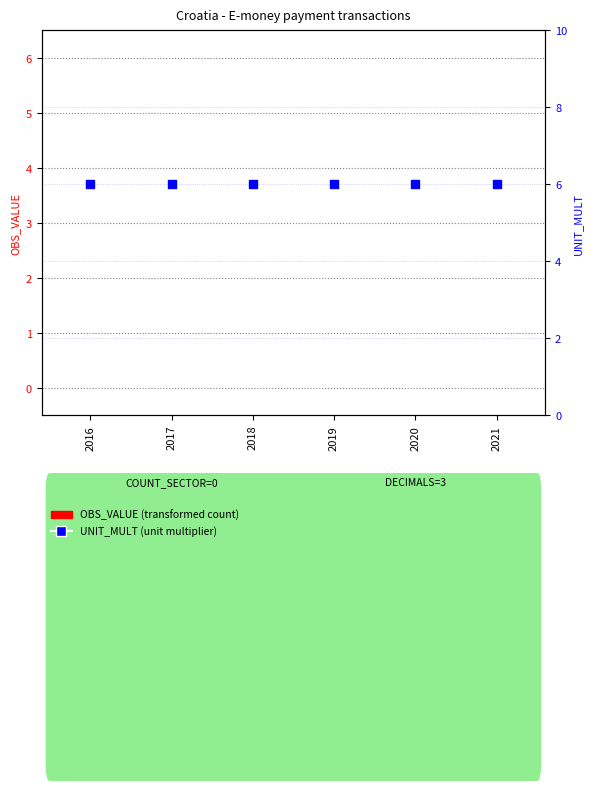

Is the value of OBS_VALUE at 2019 greater than the value of UNIT_MULT at 2021?

No